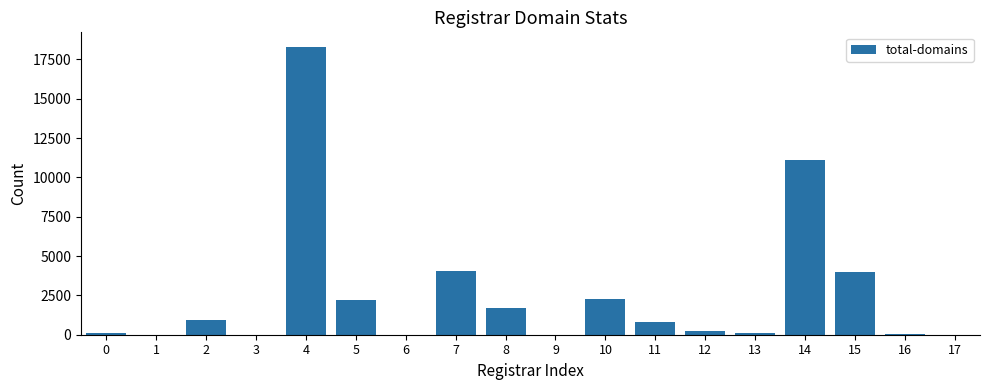

What is the sum of all values?

45803